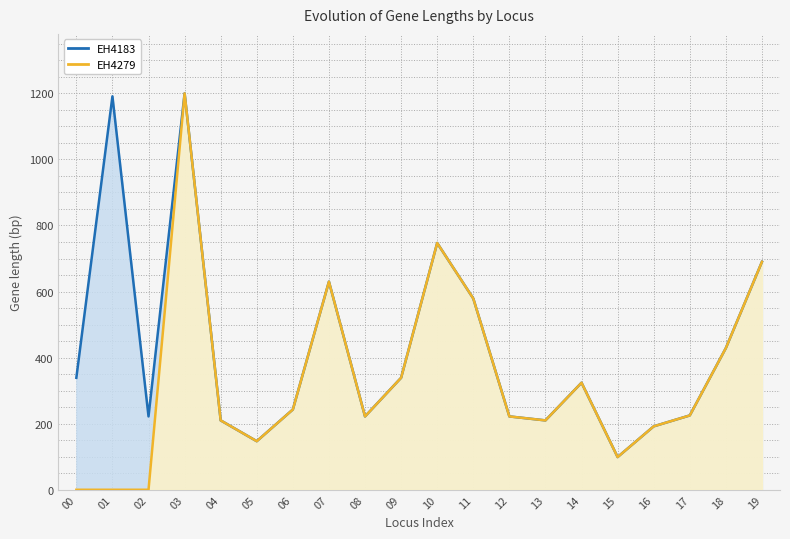

List the series in order of their overall mean, highest first.

EH4183, EH4279